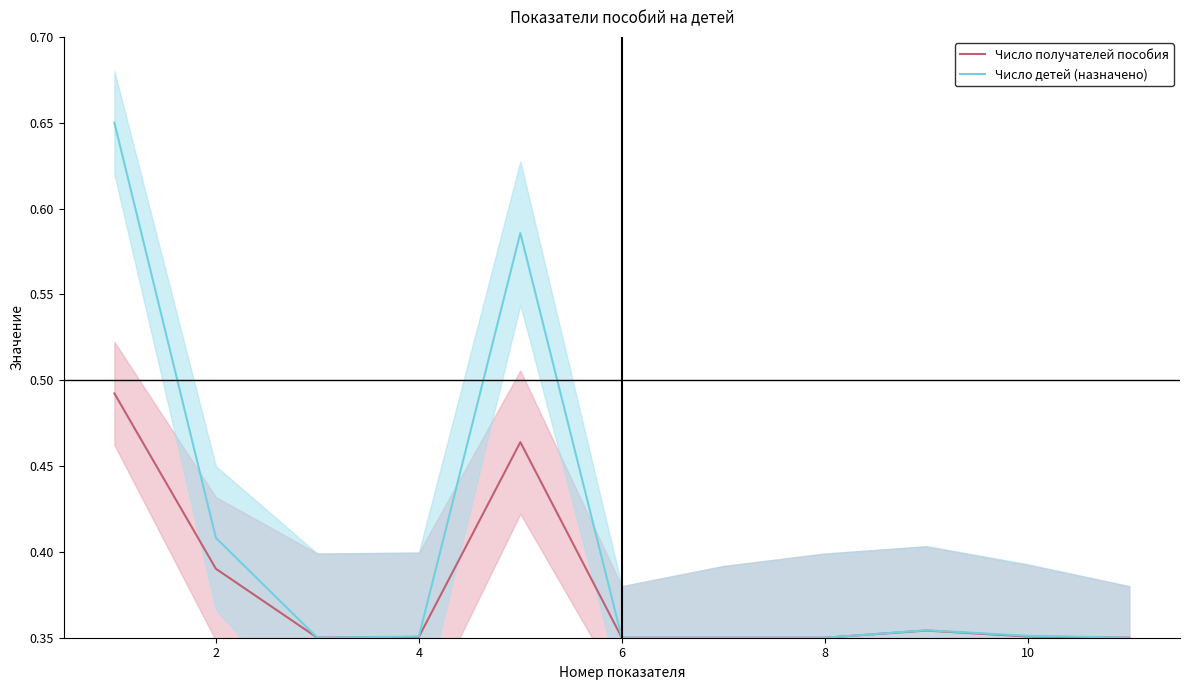

Which series has the largest range (max minus min)?

Число детей (назначено)